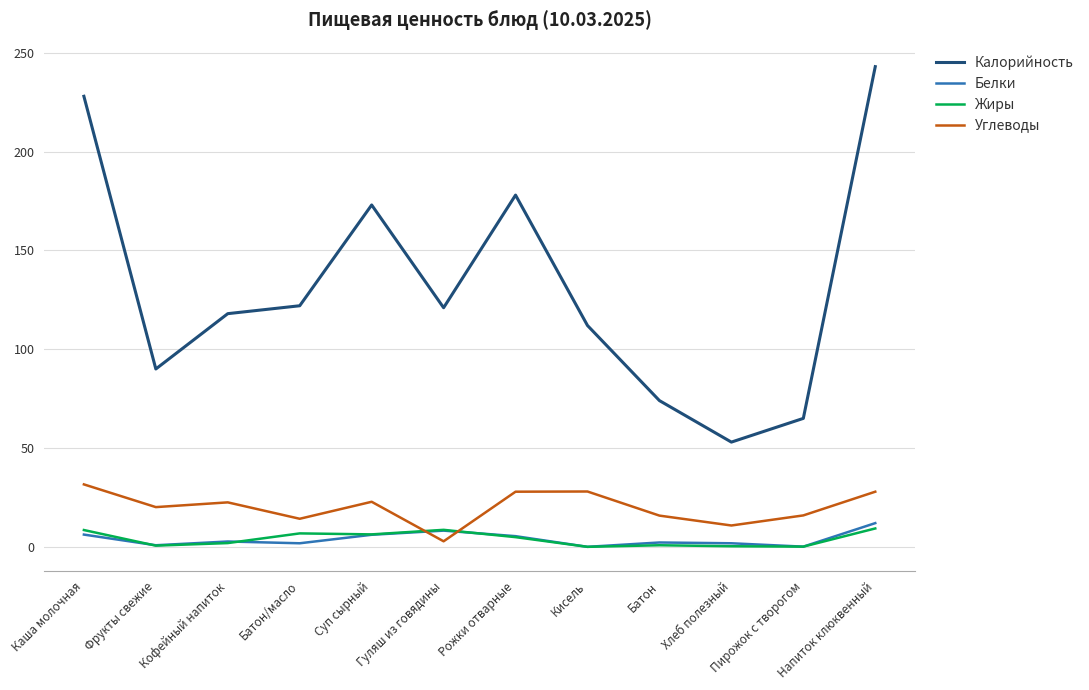

Rank the series by their maximum value, from lowest to highest.

Жиры, Белки, Углеводы, Калорийность